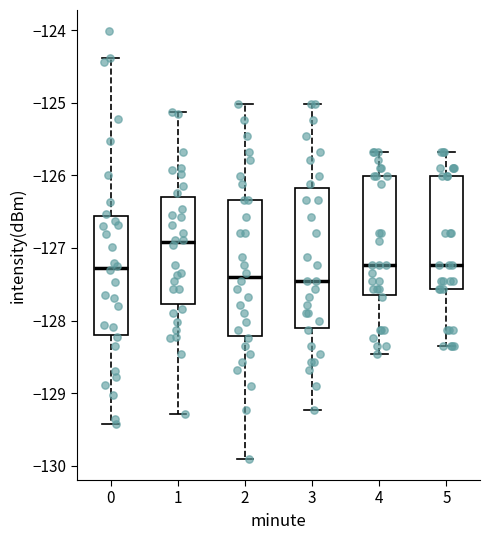

Where does the lower whisker of the box at x = 5 end on the y-axis? The values are not printed on the chart, so give them approximately, as read against the axis.

-128.3